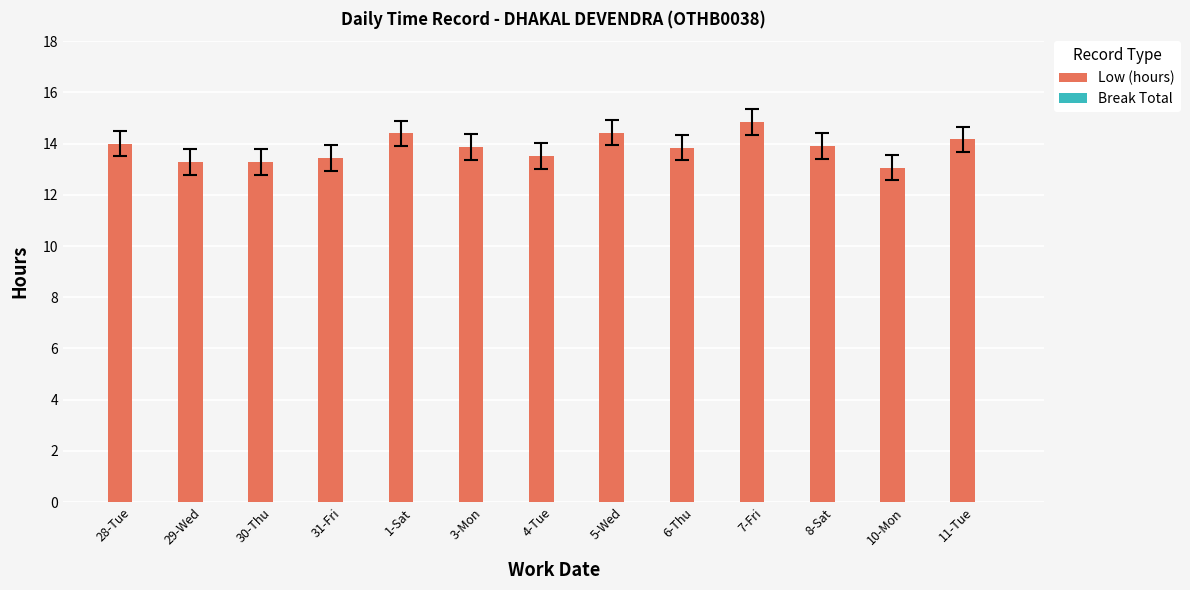

Is it true that the value at 8-Sat is 13.9?

True